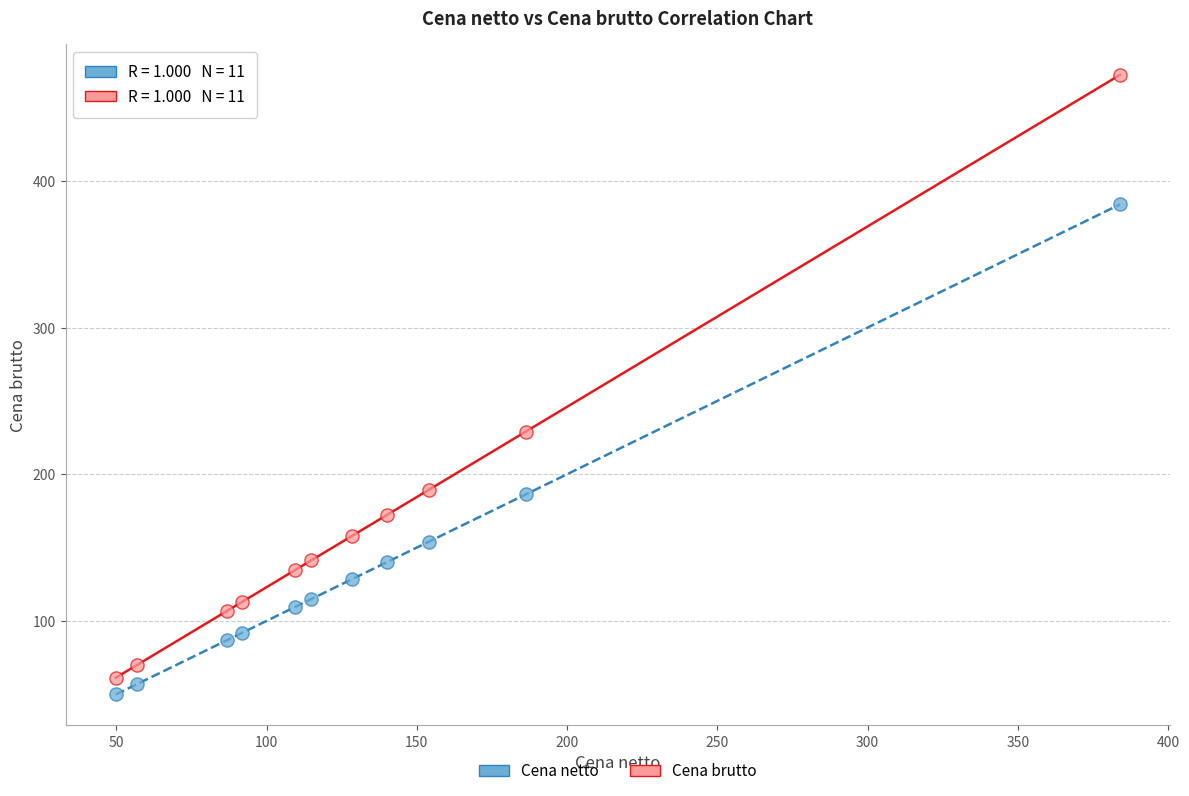

Which series reaches the maximum Y coordinate?

Cena brutto